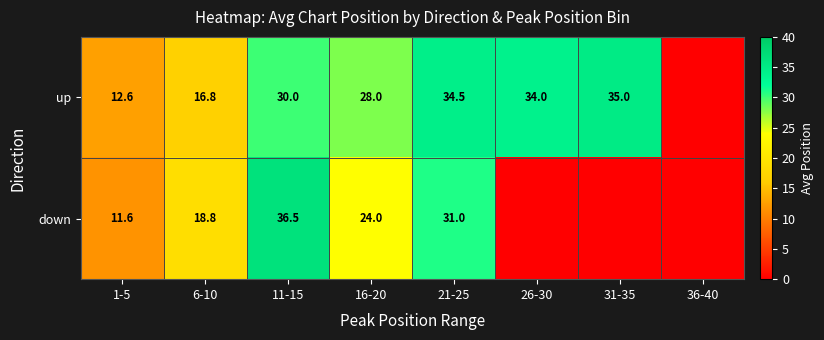

What is the total value across all series at 16-20?

52.0